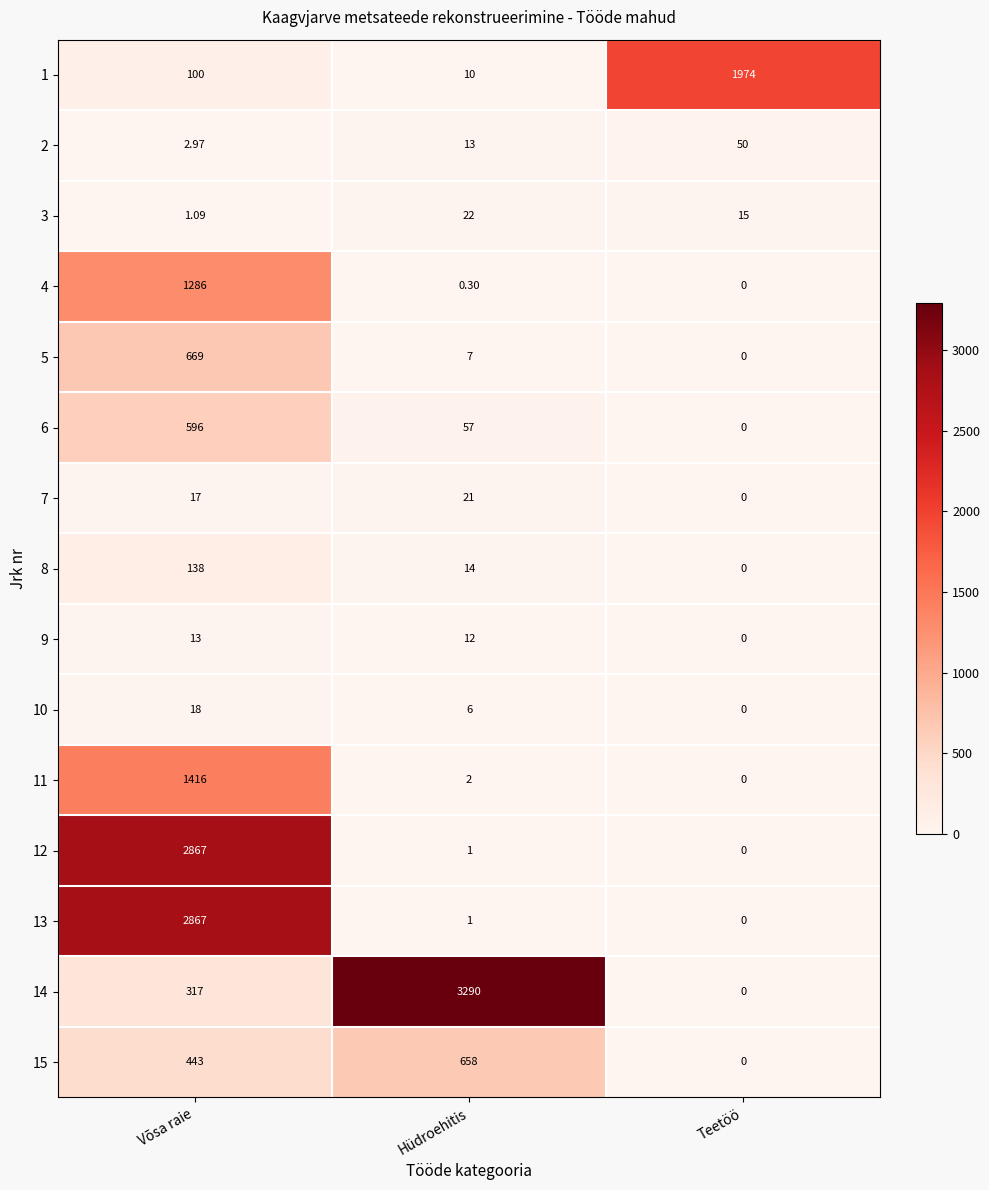

At which category does the chart reach its peak across all series?

Hüdroehitis